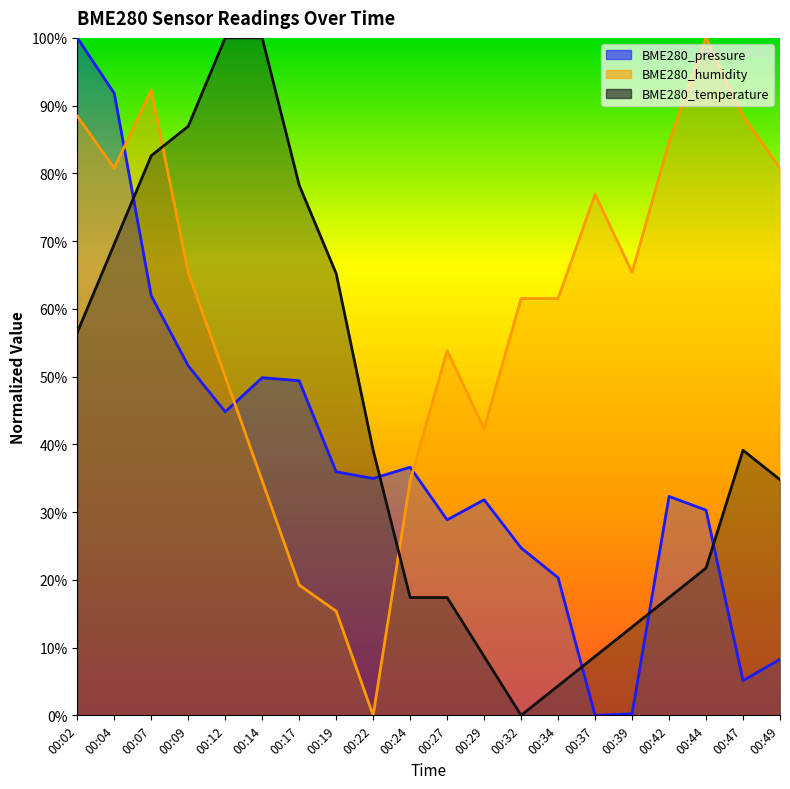

At which category does BME280_humidity reach its first local peak?

00:07